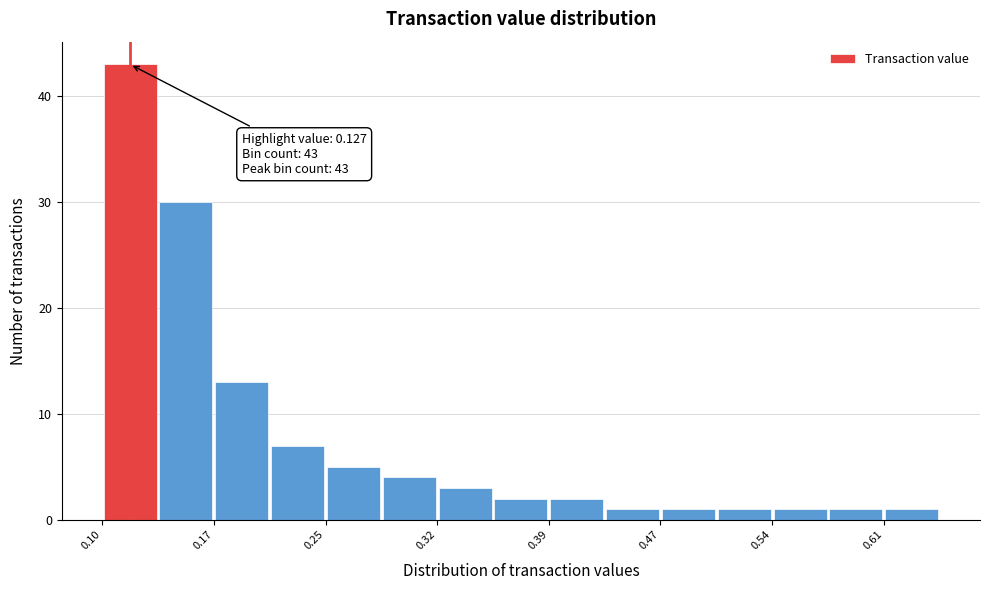

Read against the x-axis, roughly where is the centre of the tallest bar?

0.12